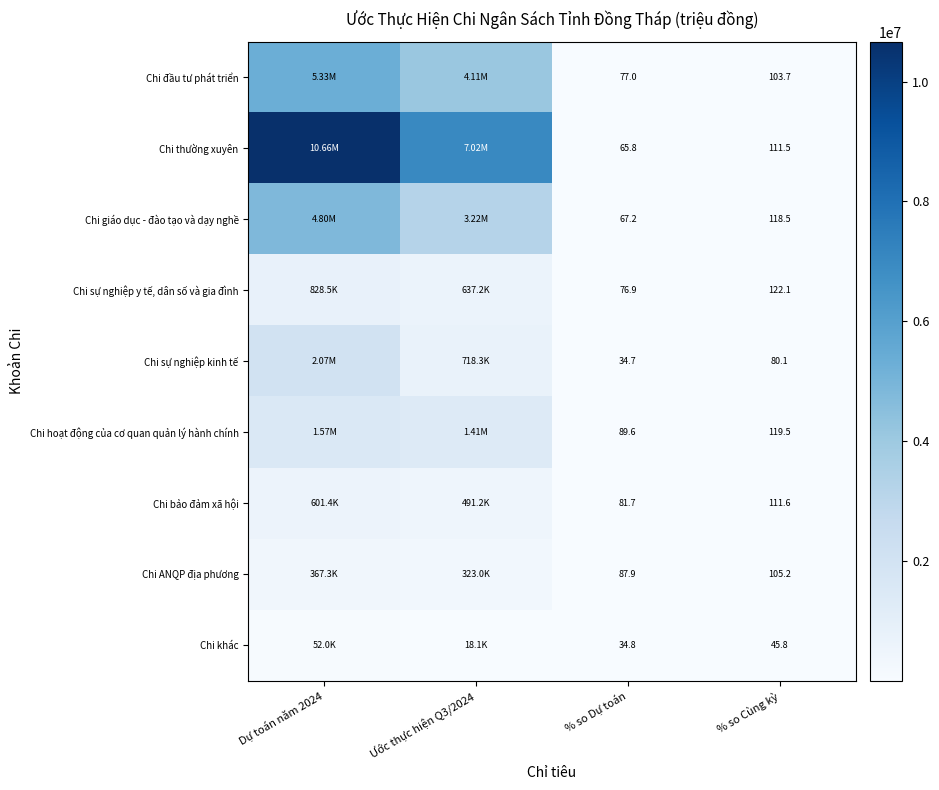

At which label does Chi sự nghiệp y tế, dân số và gia đình first exceed 637199?

Dự toán năm 2024